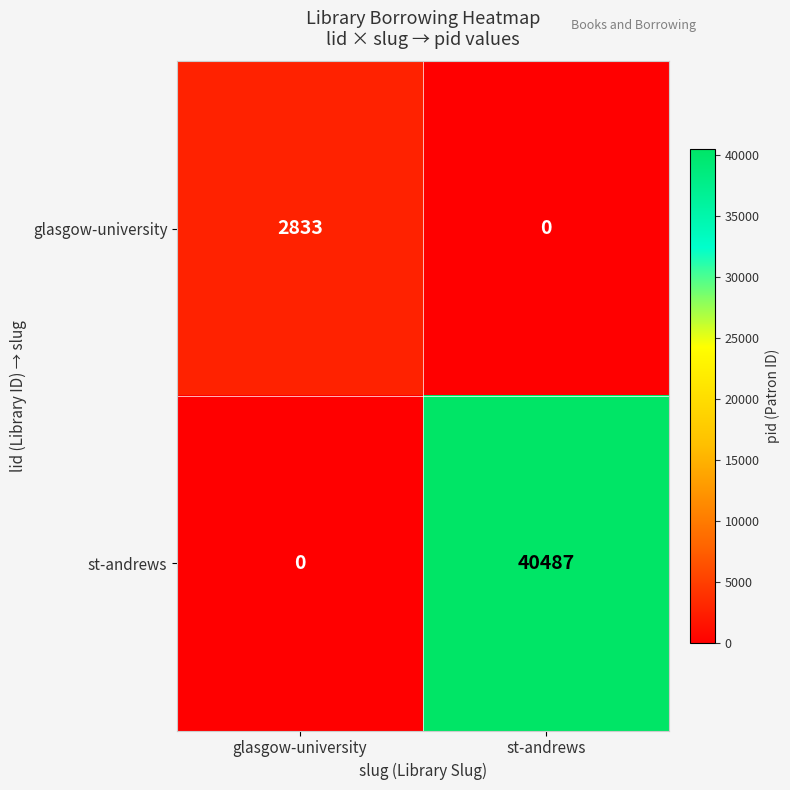

What is the approximate value of st-andrews at st-andrews, to the nearest 100?

40500